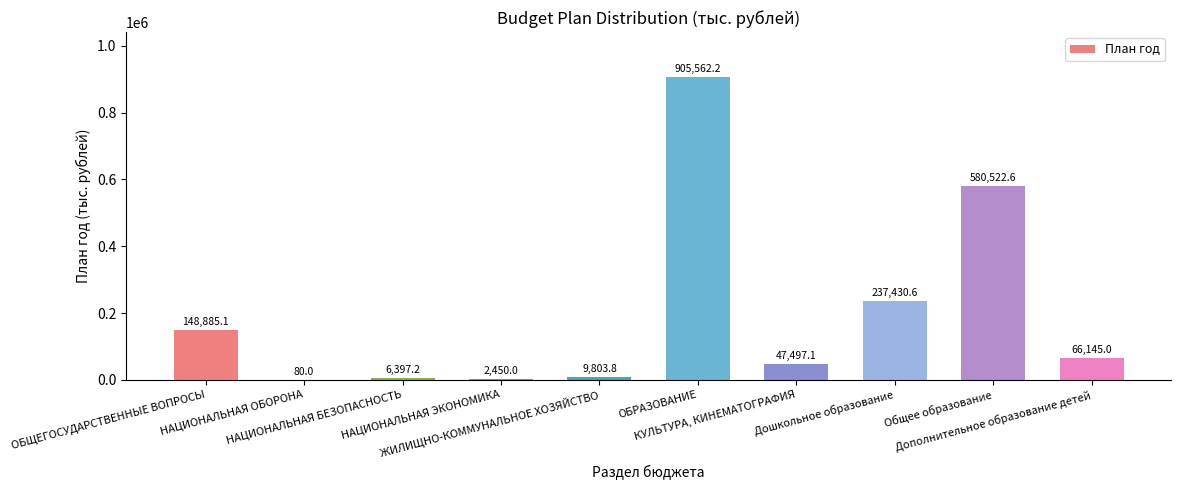

What is the maximum value shown in the chart?

905562.2